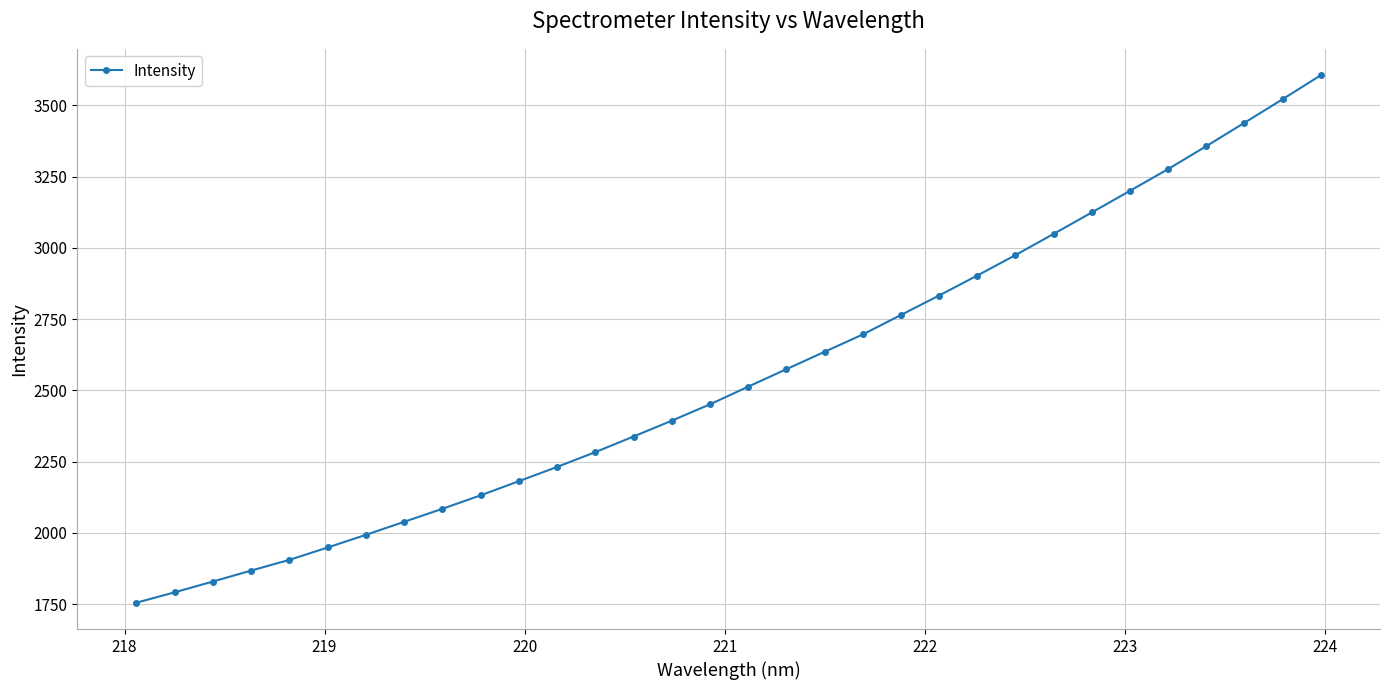

What is the smallest value displayed?

1755.4